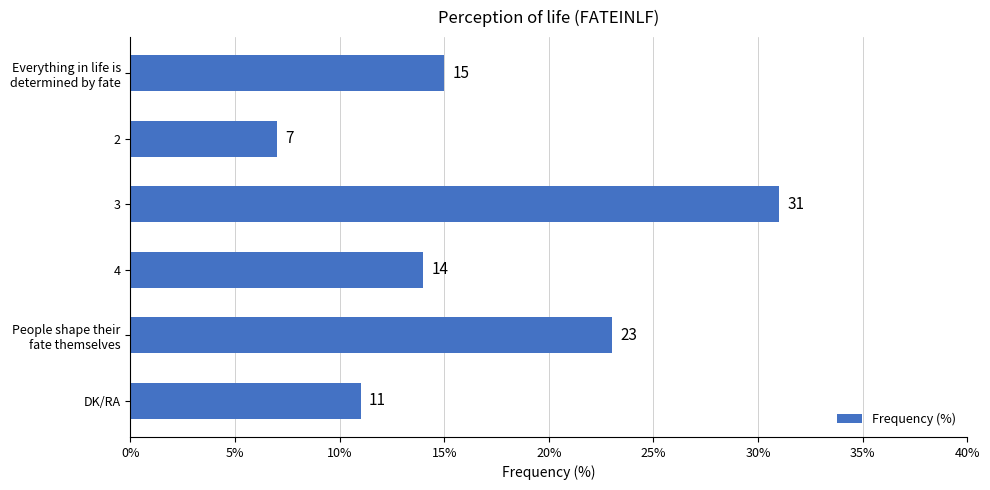

Read the value at DK/RA, to the nearest 5.

10